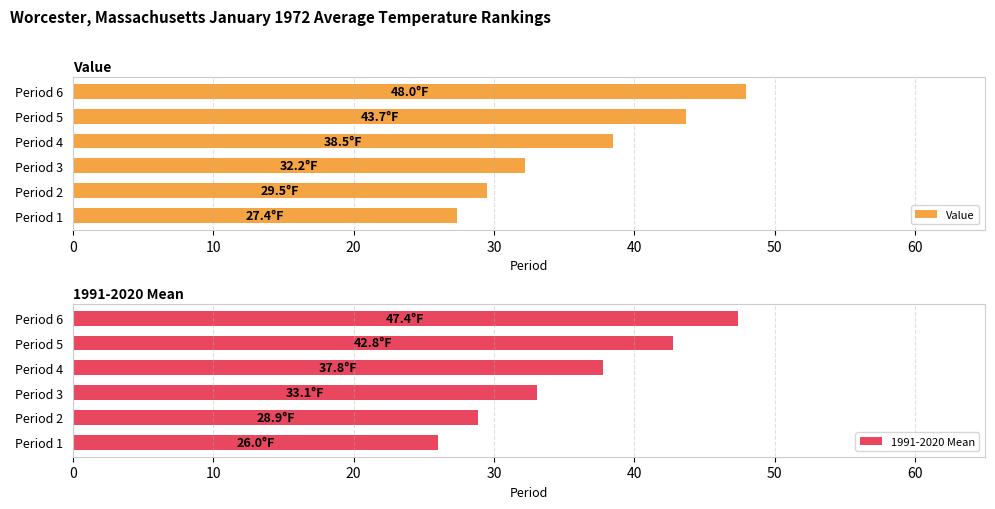

Reading left to right, extract all data points from this chart.

Value: 27.4	29.5	32.2	38.5	43.7	48.0
1991-2020 Mean: 26.0	28.9	33.1	37.8	42.8	47.4